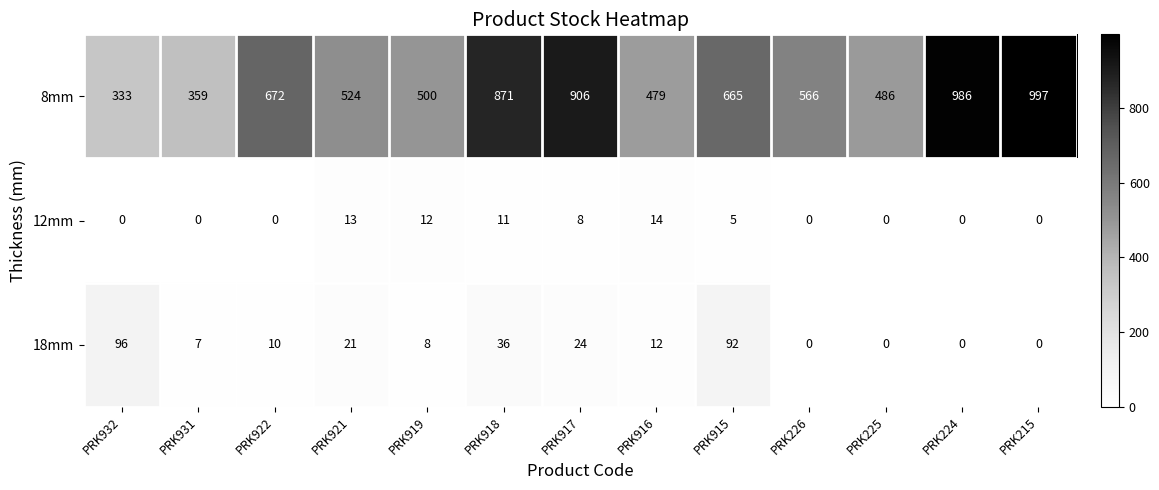

Which series has the widest spread of values?

8mm